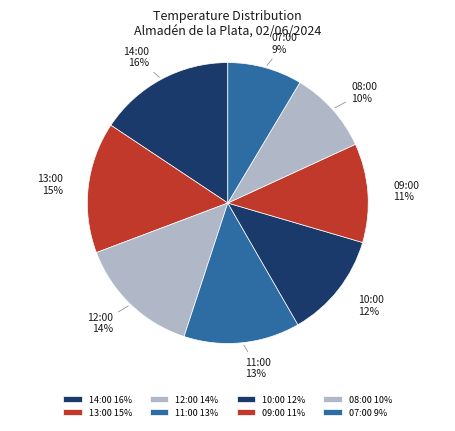

Between 10:00 12% and 09:00 11%, which is larger?

10:00 12%